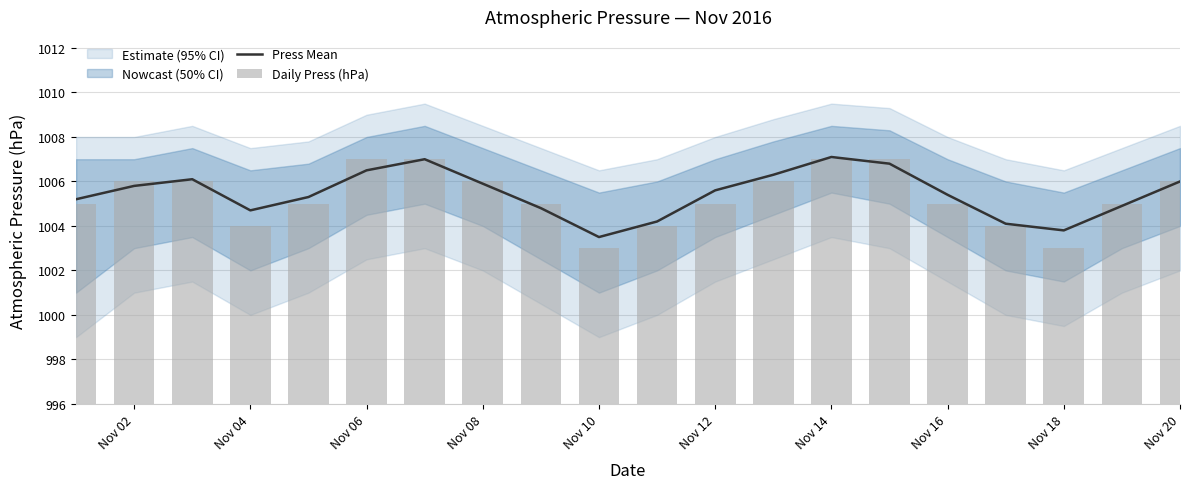

The Press Mean series shows 228.6 at Nov 02. True or false?

False